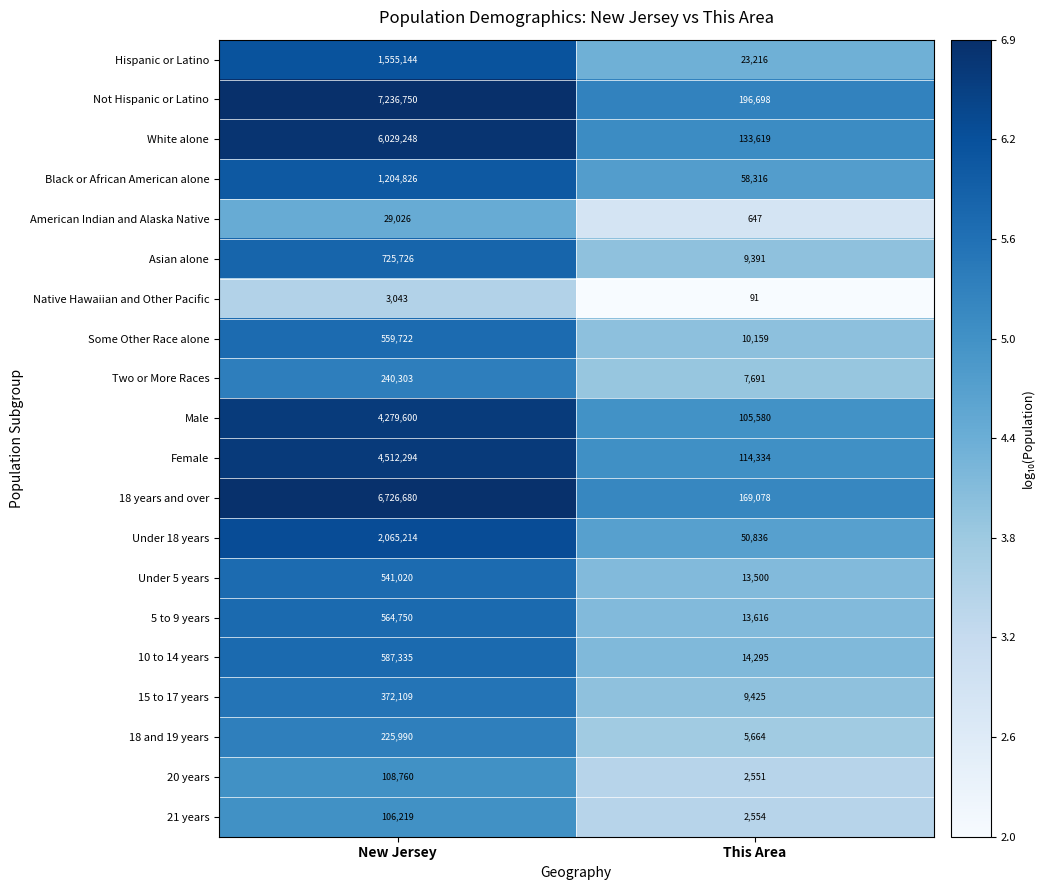

What is the difference between the maximum and minimum values in the 5 to 9 years series?

551134